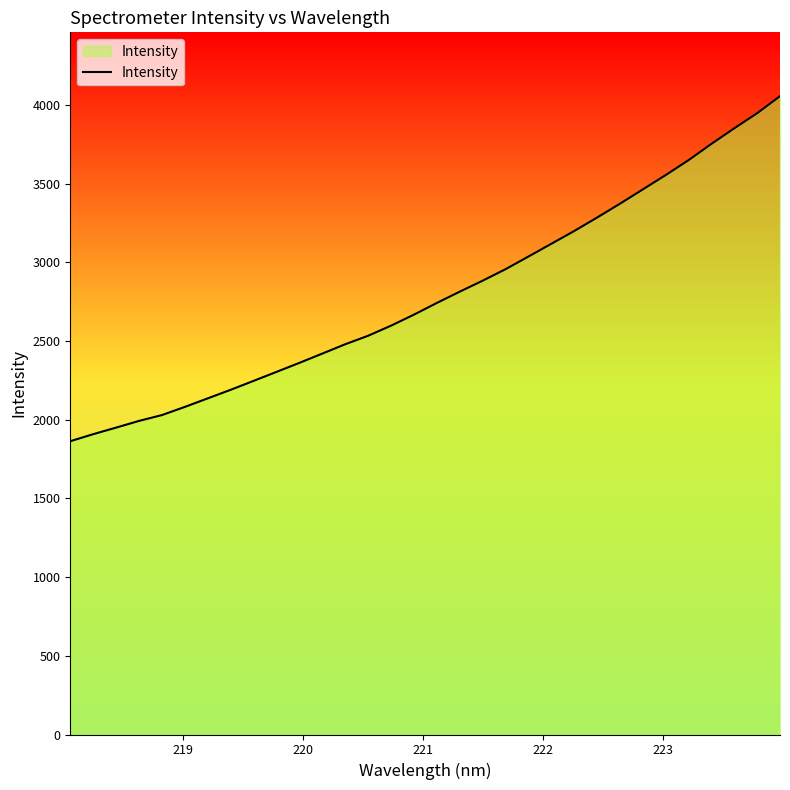

What is the smallest value displayed?

1863.8